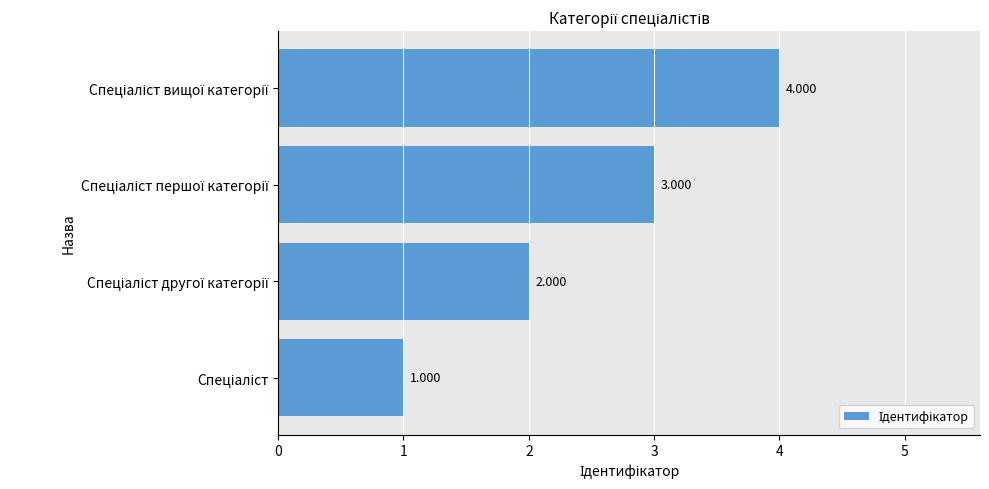

How many data points are less than 3?

2